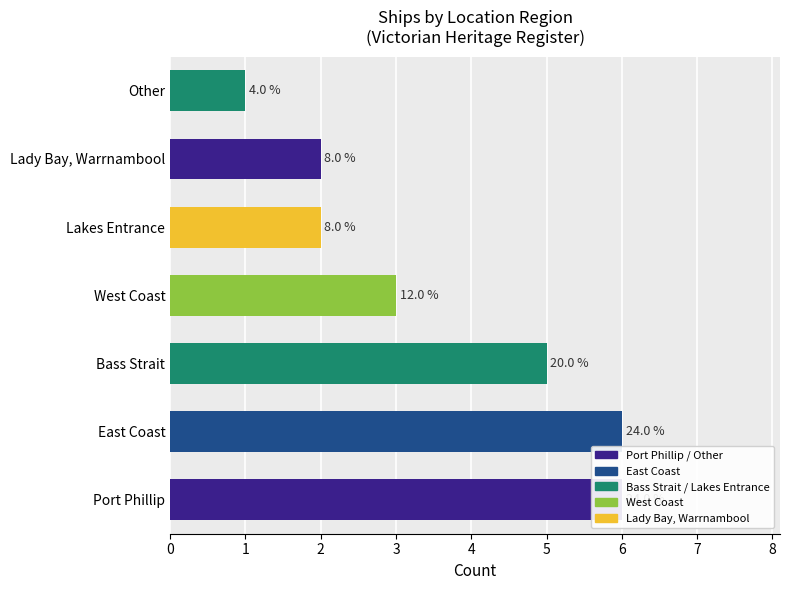

Rank the categories by value from lowest to highest.

Other, Lakes Entrance, Lady Bay, Warrnambool, West Coast, Bass Strait, Port Phillip, East Coast